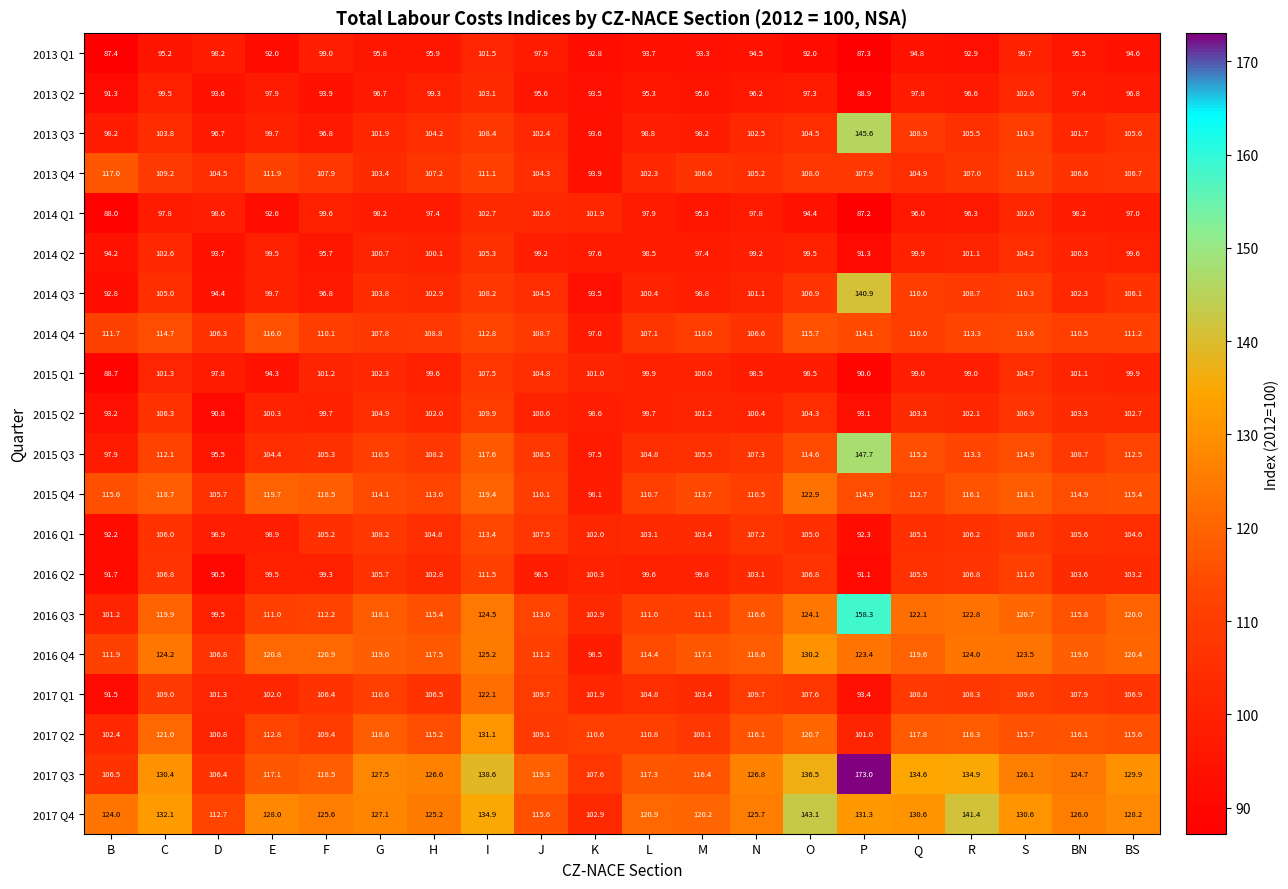

How many values in the 2013 Q2 series exceed 96?

12